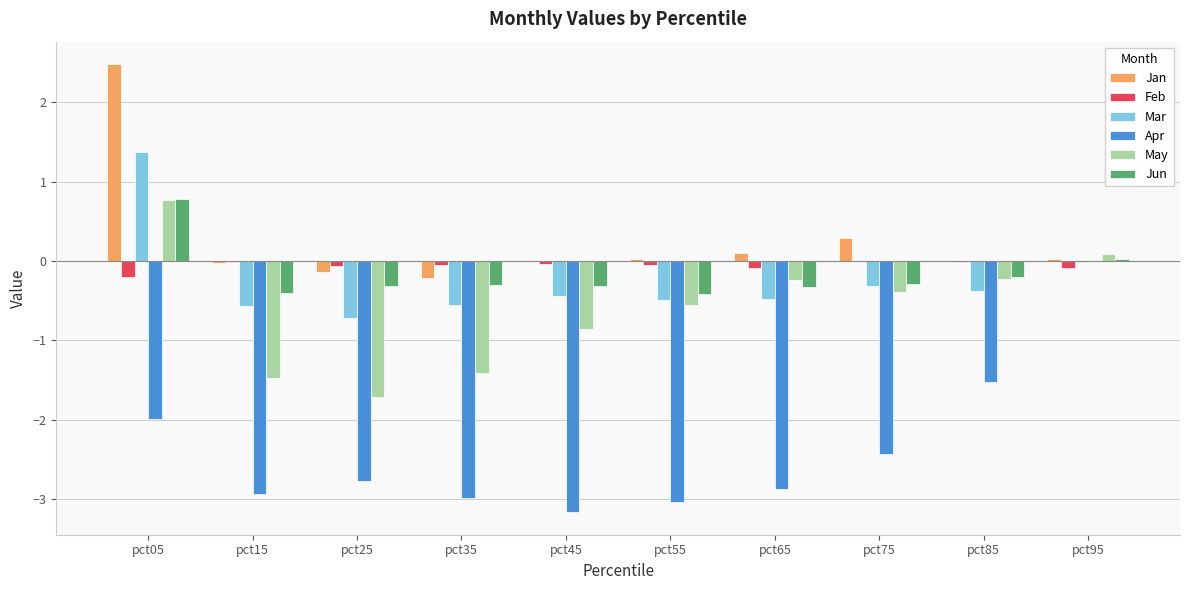

Which category has the highest value across all series?

pct05